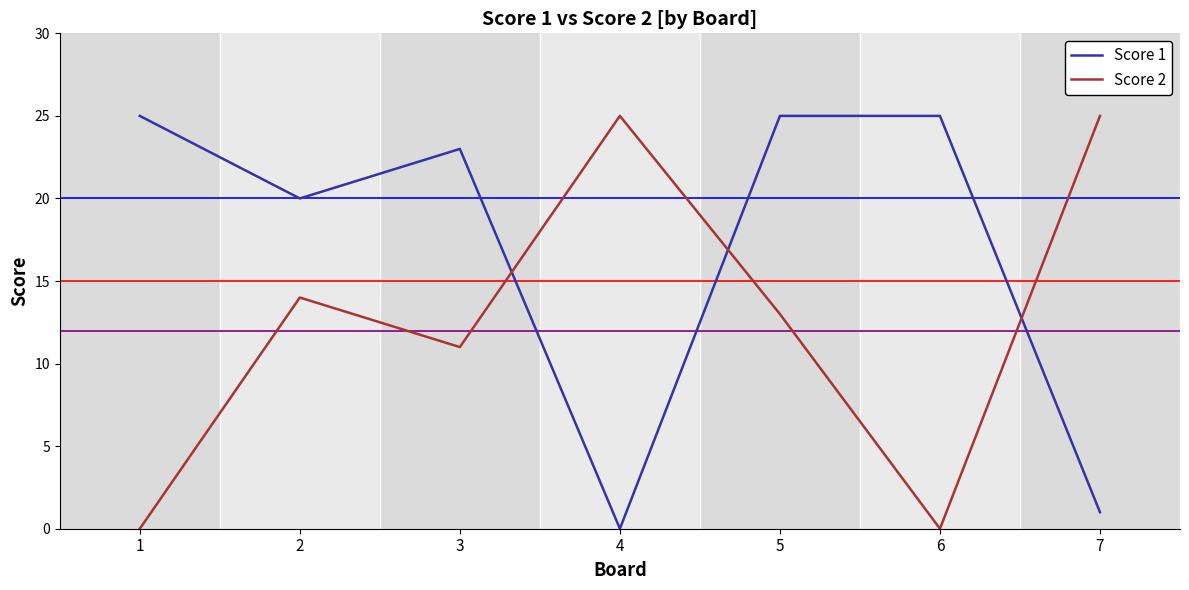

After their last crossing, which series has the higher values: Score 2 or Score 1?

Score 2